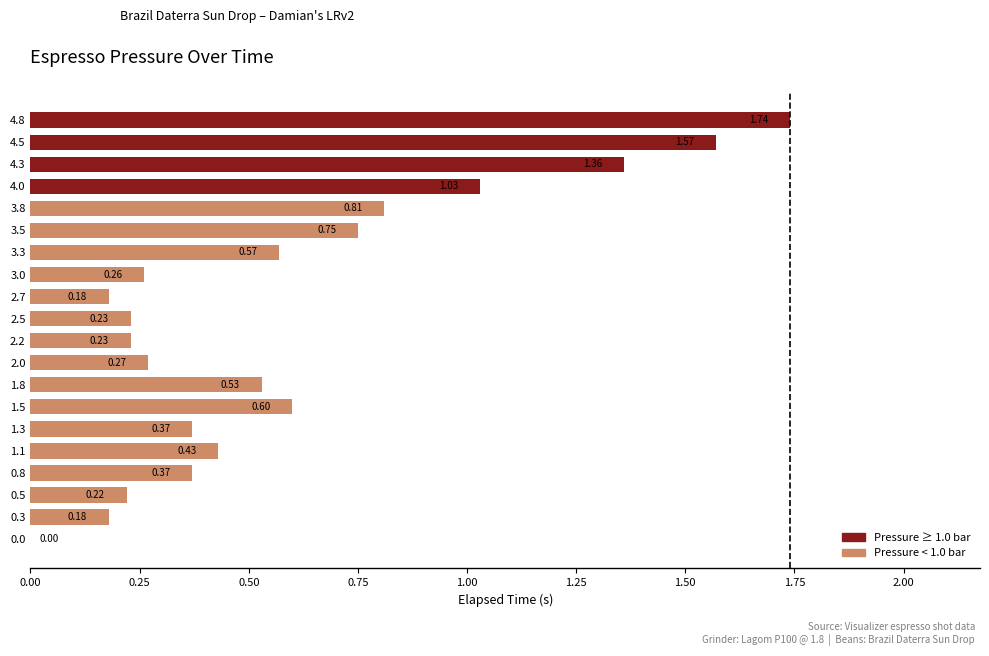

Are the bars horizontal?

Yes